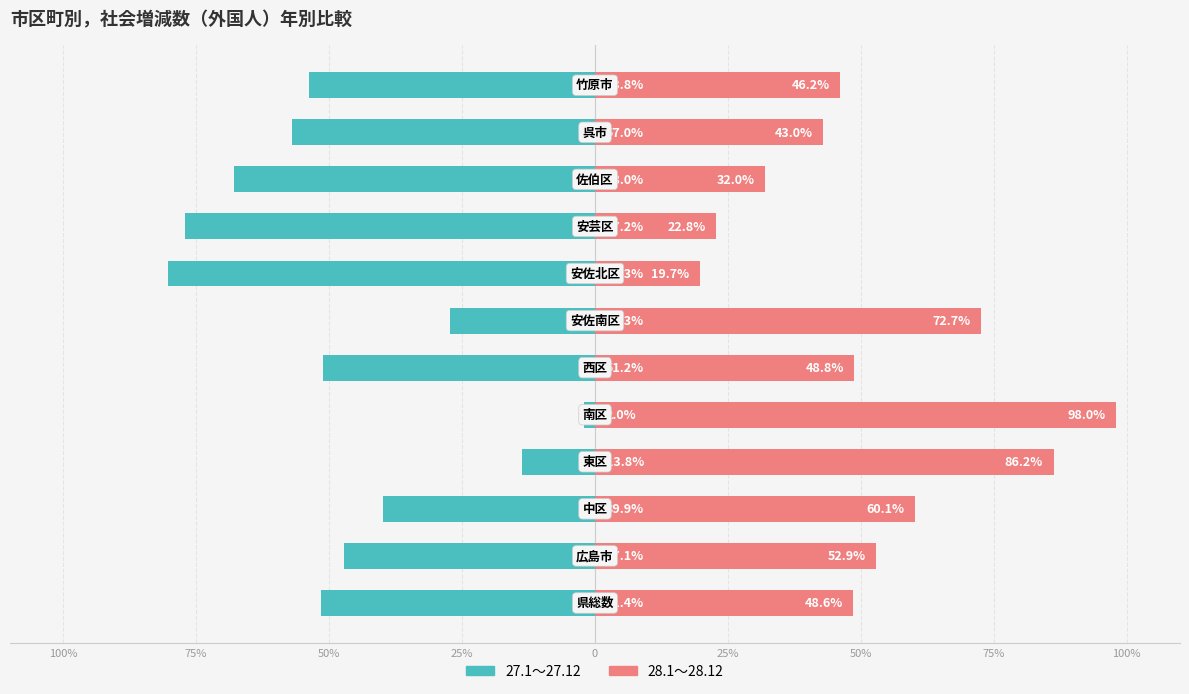

Rank the series by their average value, from highest to lowest.

28.1～28.12, 27.1～27.12